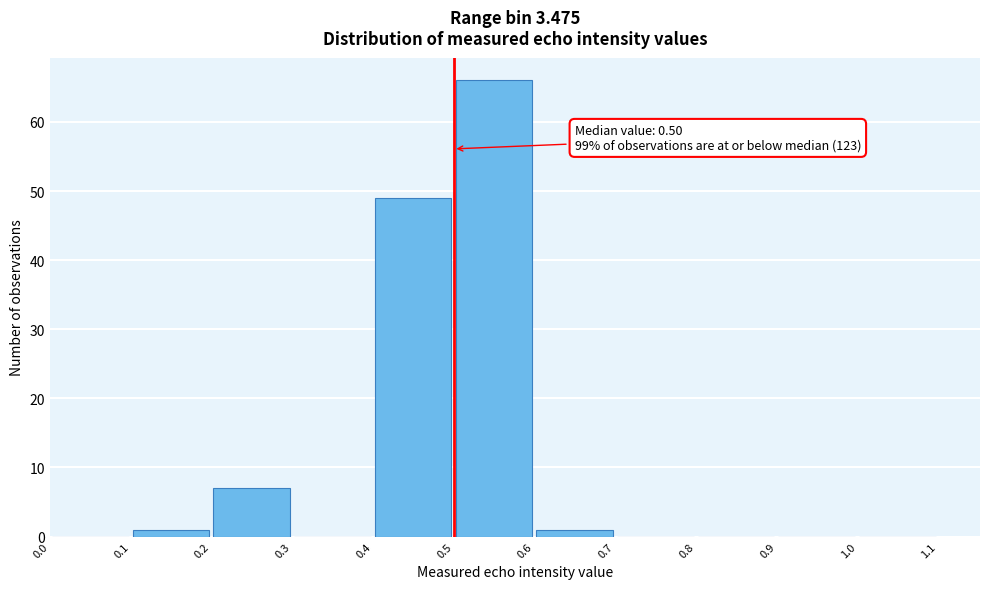

Over which range of the x-axis is the bar tallest?

0.5 to 0.6